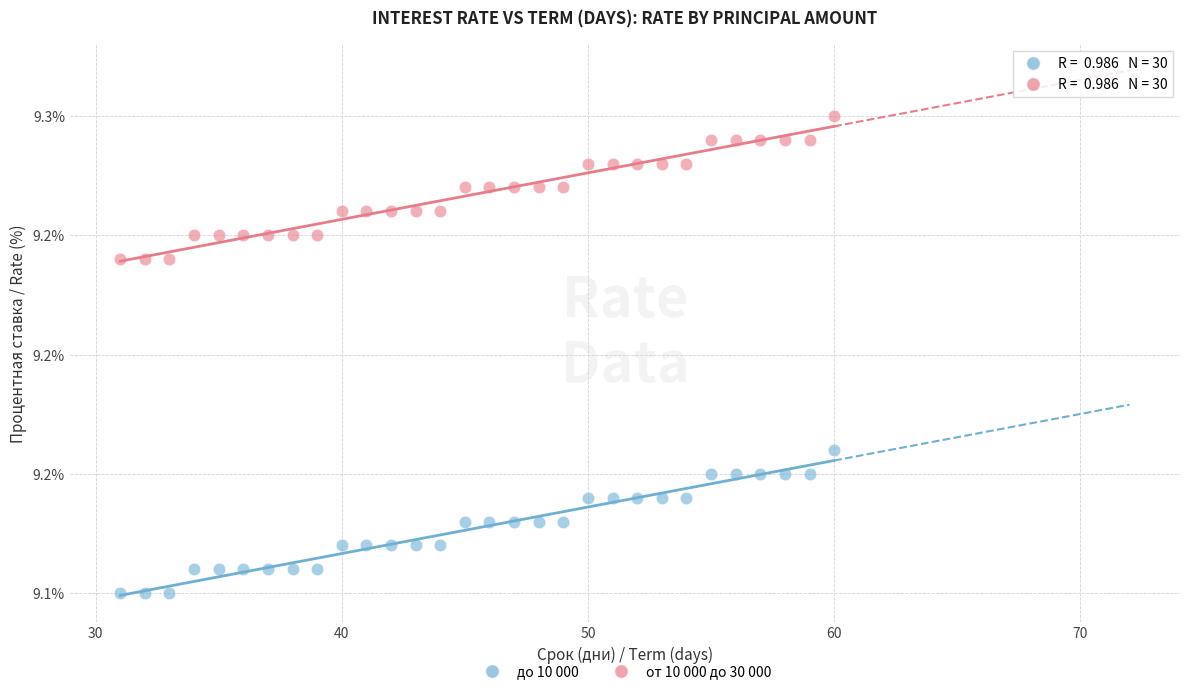

What are all the series names shown in the legend?

до 10 000, от 10 000 до 30 000